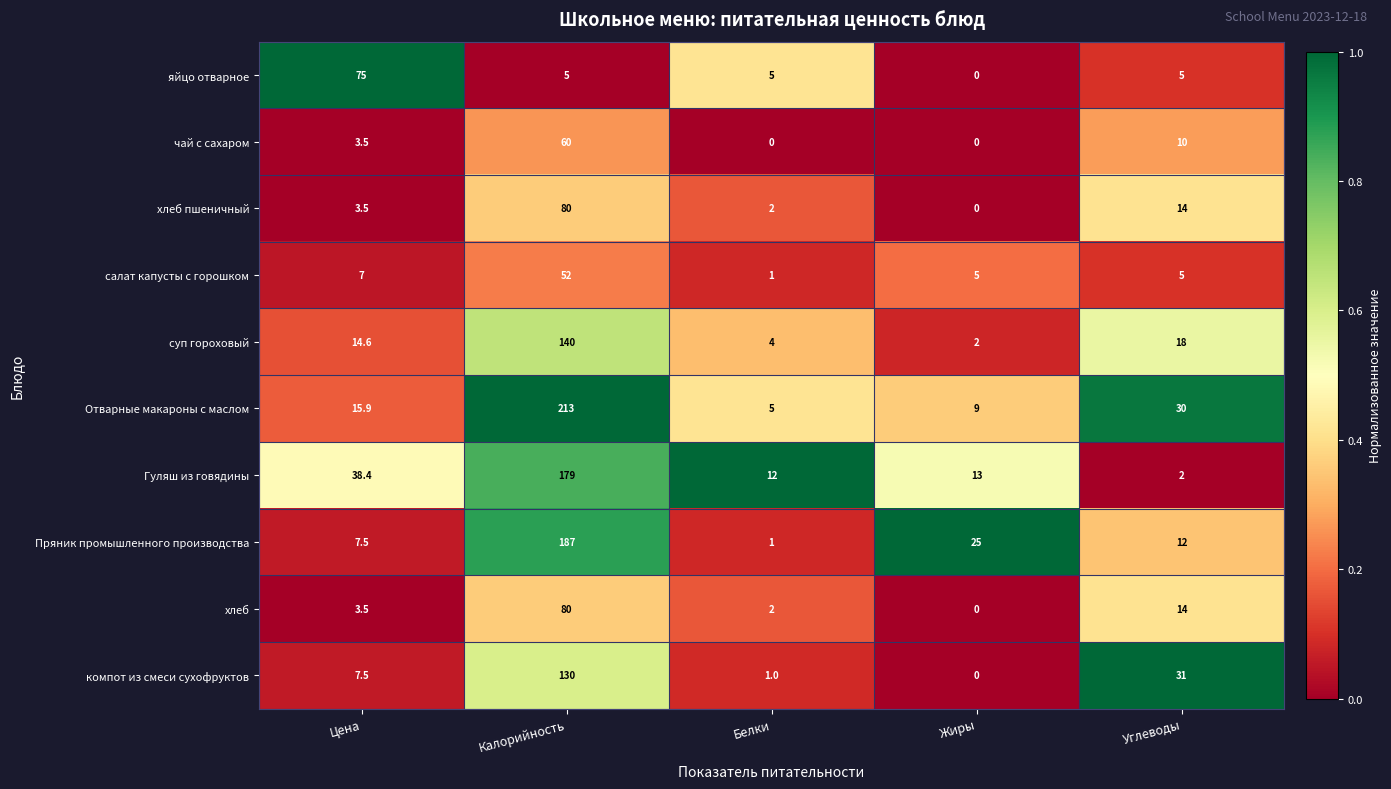

What is the sum of the салат капусты с горошком values at Цена and Калорийность?

59.0